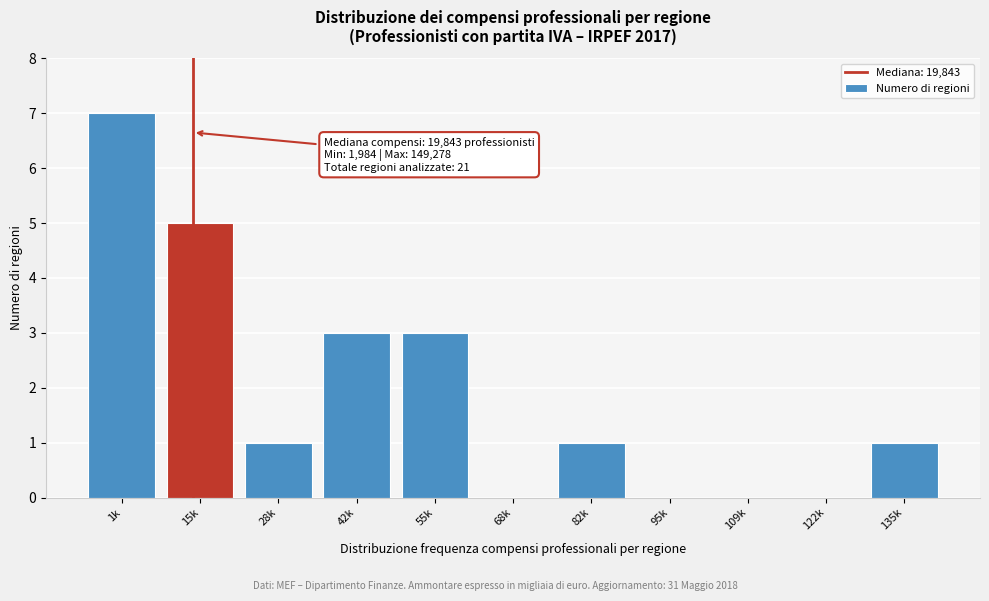

Reading left to right, list all the values displayed in this chart.

1k=7	15k=5	28k=1	42k=3	55k=3	68k=0	82k=1	95k=0	109k=0	122k=0	135k=1